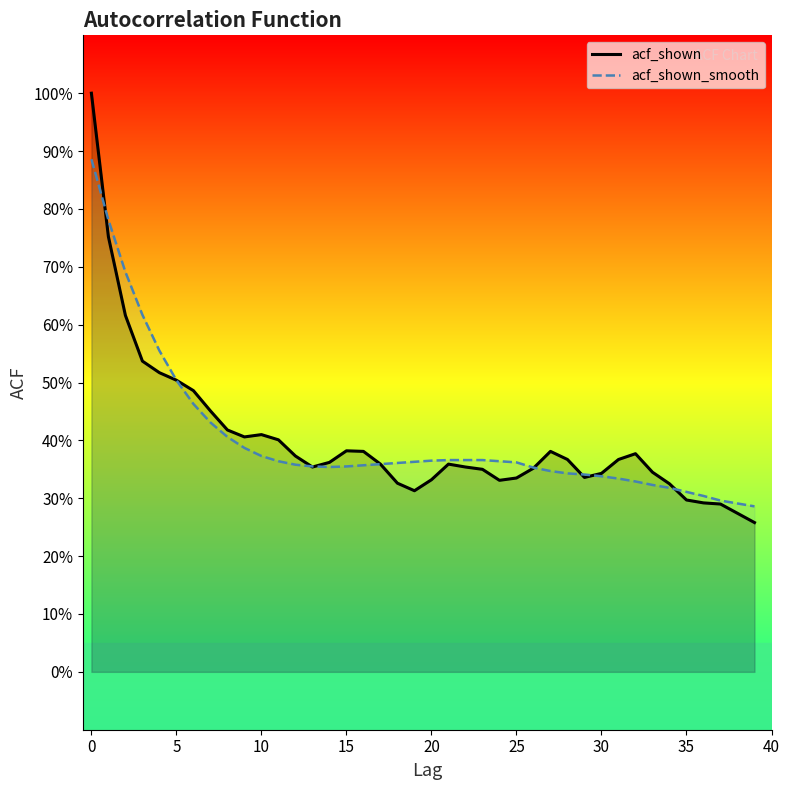

Count the acf_shown_smooth values in the range 0 to 1.

40